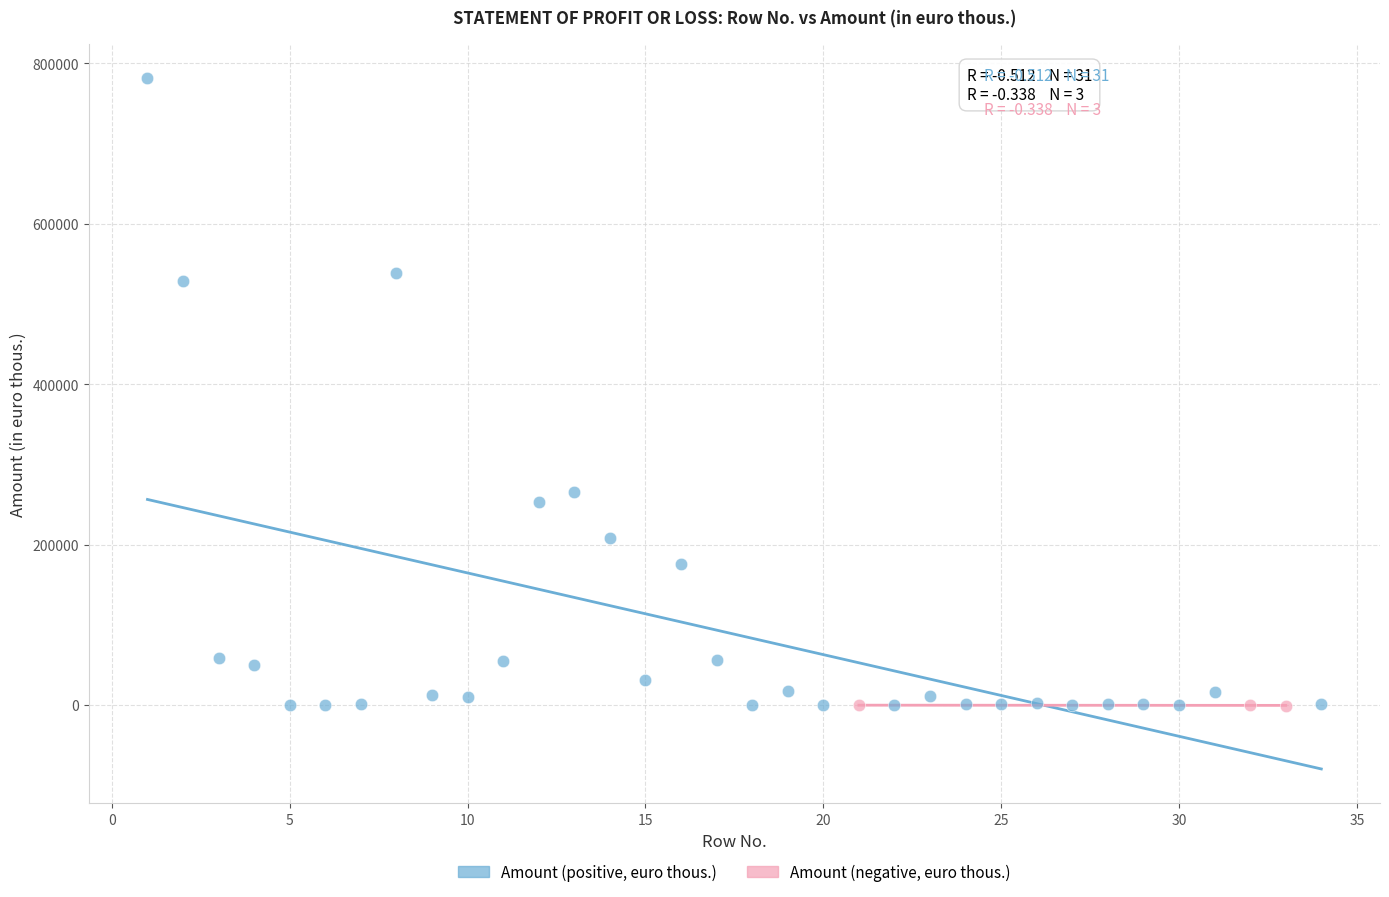

Which series contains the highest Y value?

Amount (positive, euro thous.)